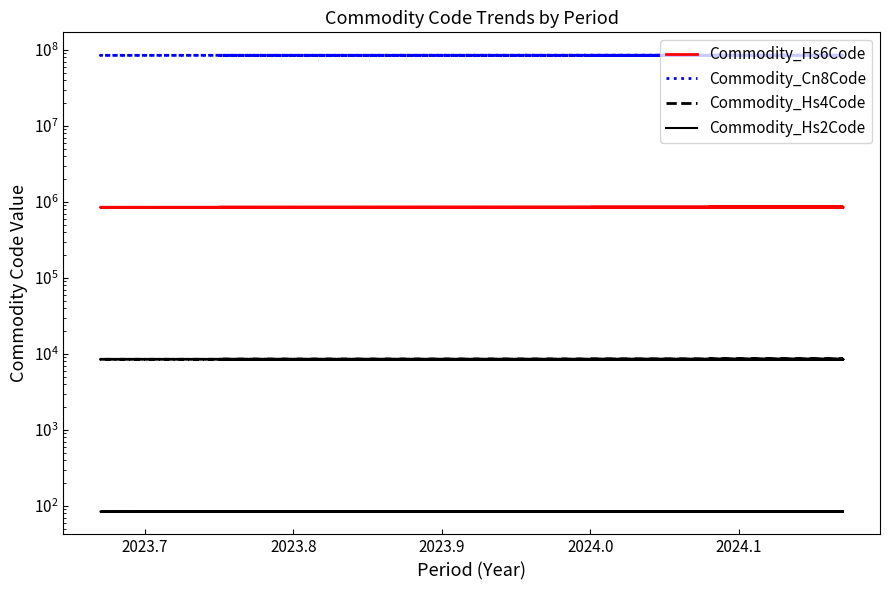

Which series has the widest spread of values?

Commodity_Cn8Code